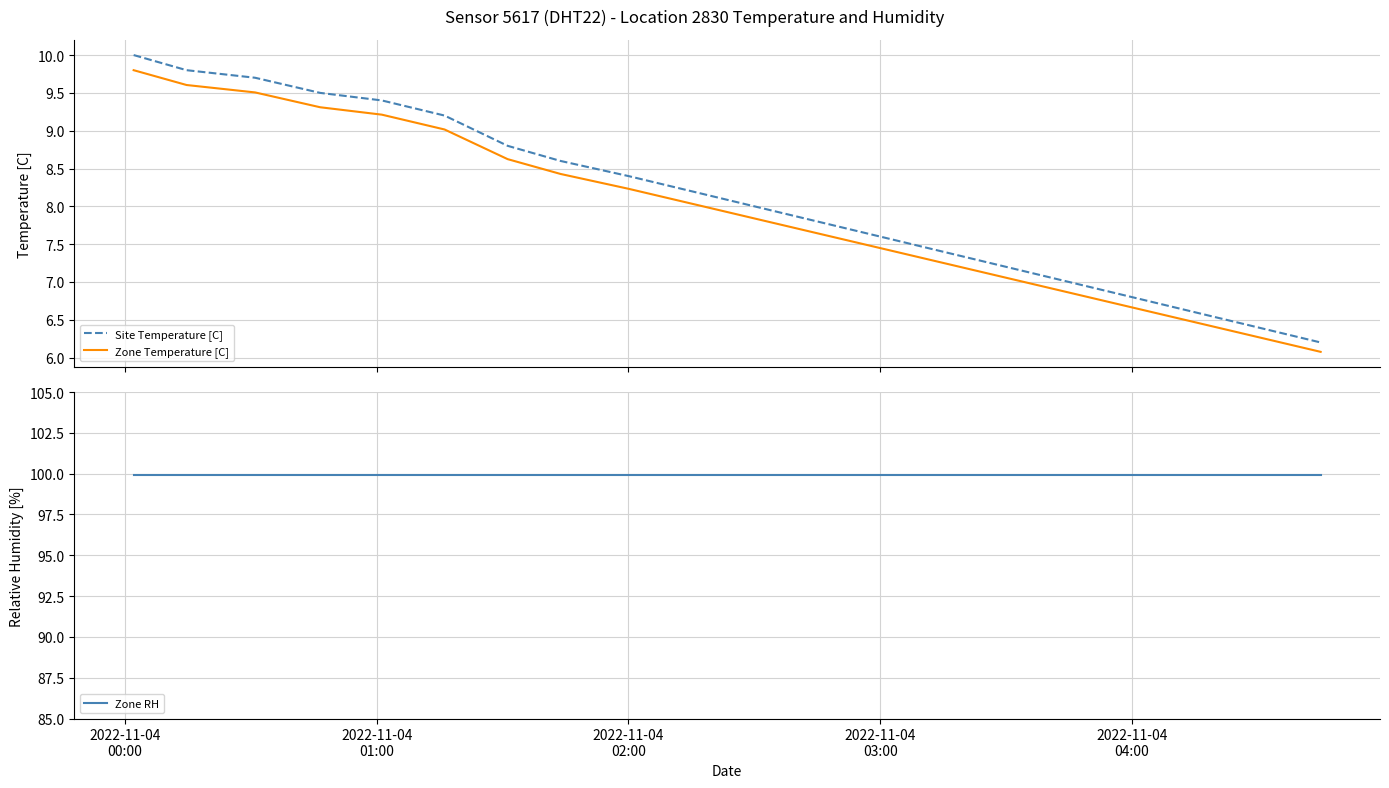

Reading right to left, extract all data points from this chart.

Site Temperature [C]: 6.2	6.4	6.6	6.8	7.0	7.2	7.4	7.6	7.8	8.0	8.2	8.4	8.6	8.8	9.2	9.4	9.5	9.7	9.8	10.0
Zone Temperature [C]: 6.1	6.3	6.5	6.7	6.9	7.1	7.3	7.4	7.6	7.8	8.0	8.2	8.4	8.6	9.0	9.2	9.3	9.5	9.6	9.8
Zone RH: 99.9	99.9	99.9	99.9	99.9	99.9	99.9	99.9	99.9	99.9	99.9	99.9	99.9	99.9	99.9	99.9	99.9	99.9	99.9	99.9